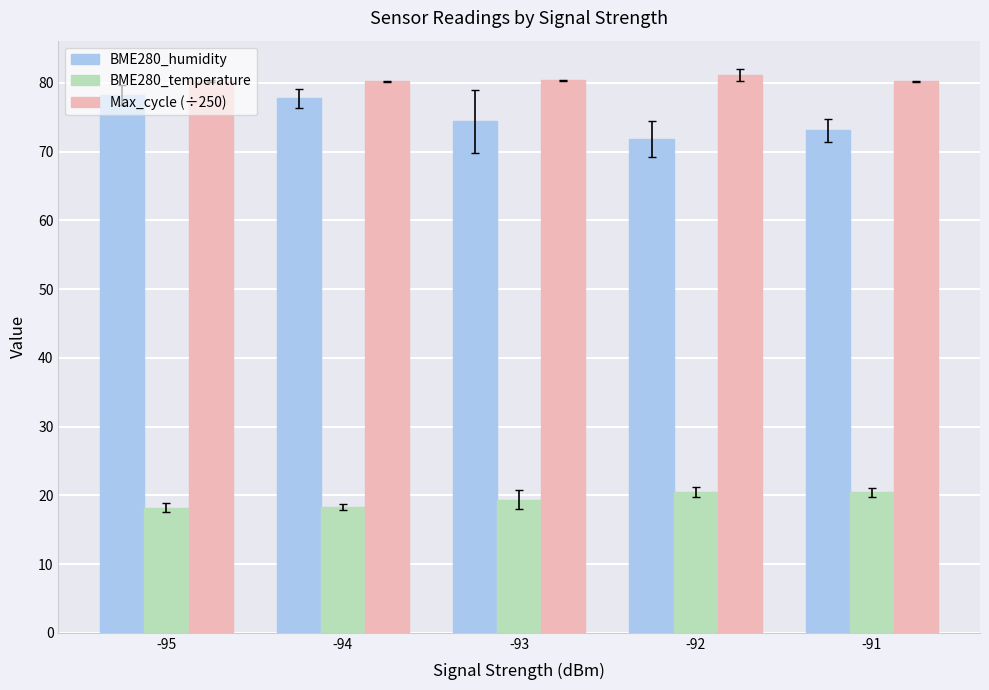

Which series changed the most between -94 and -93?

BME280_humidity